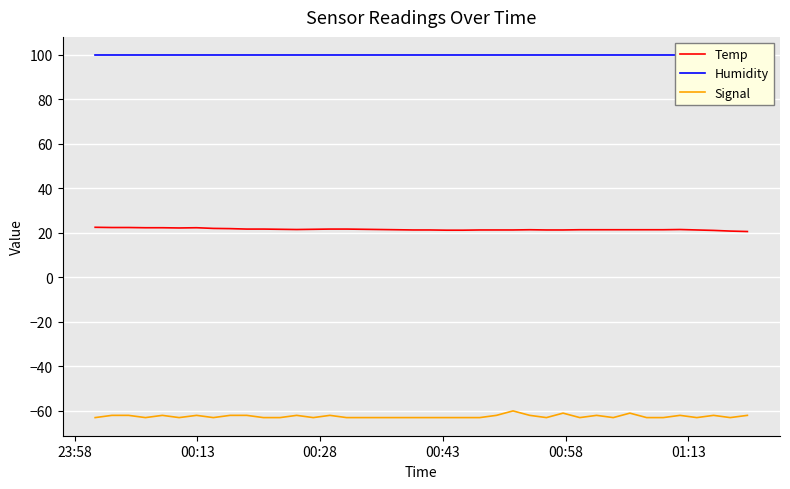

How many series are shown in this chart?

3